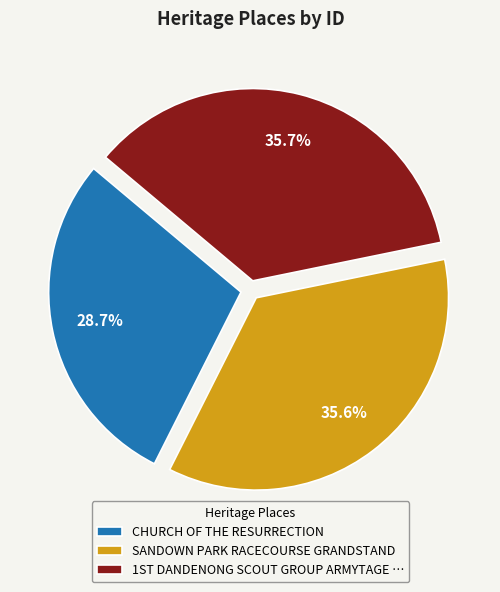

Is there any slice that represents more than half of the pie?

No